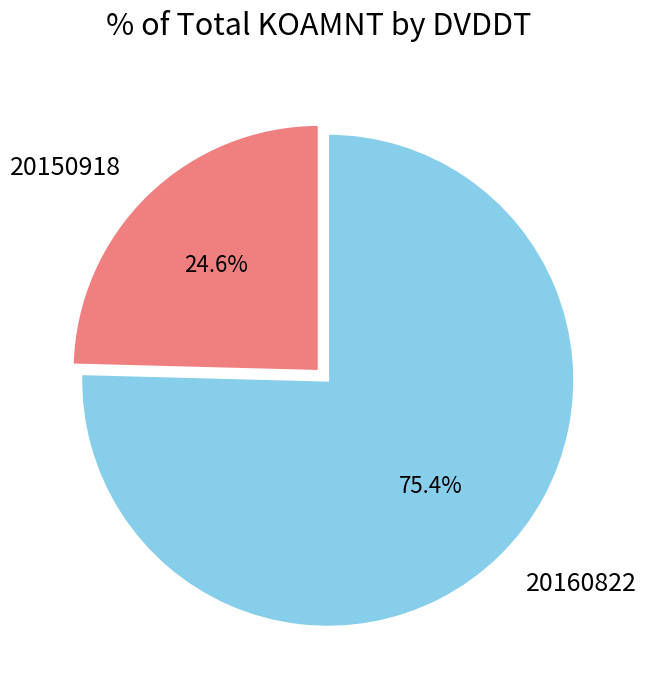

Combined, what portion of the pie is 20150918 and 20160822?

100.0%